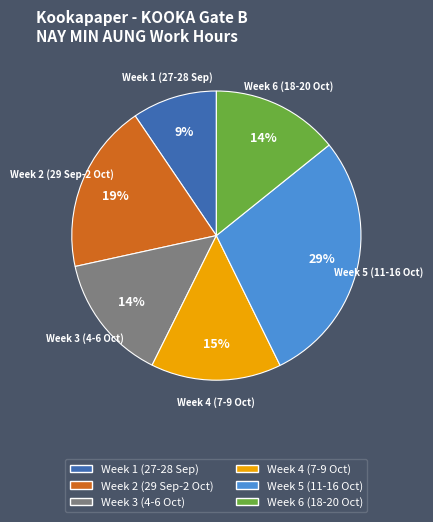

What is the largest slice in the pie chart?

Week 5 (11-16 Oct)